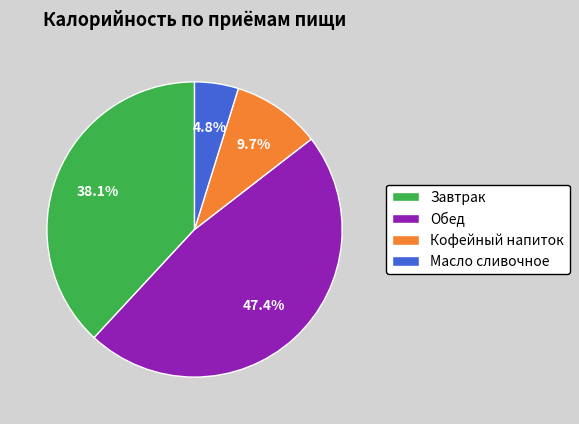

What is the ratio of the value at Масло сливочное to the value at Кофейный напиток?

0.5